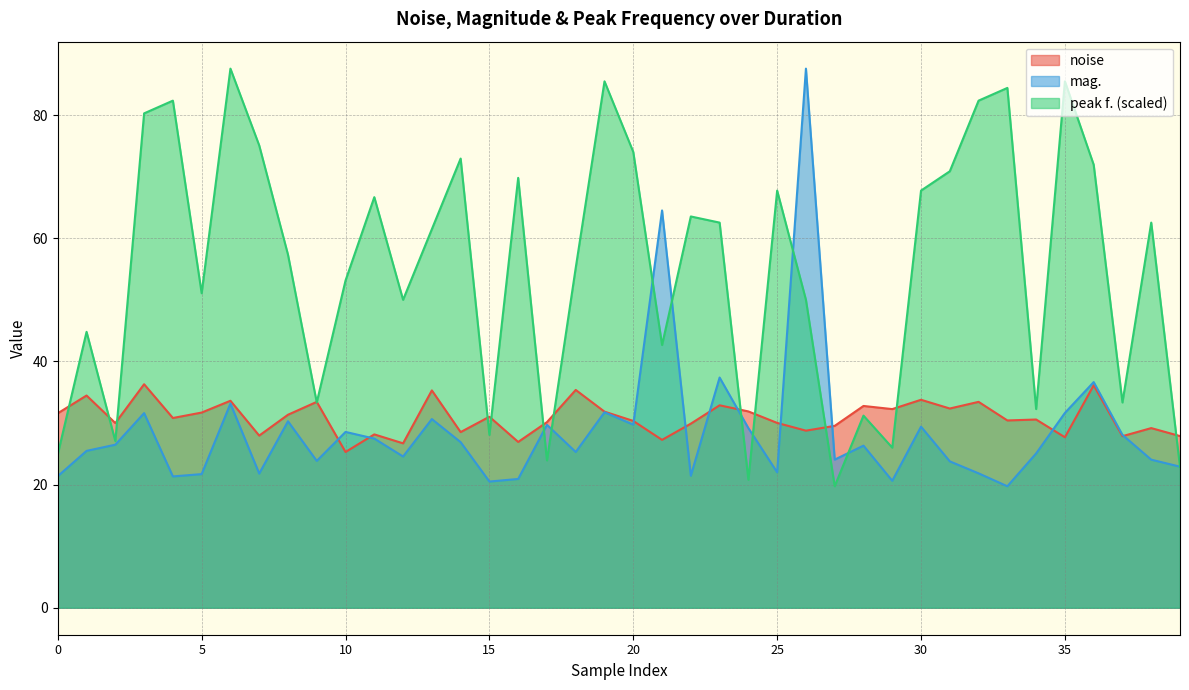

Is the value of noise at 21 greater than the value of mag. at 16?

Yes